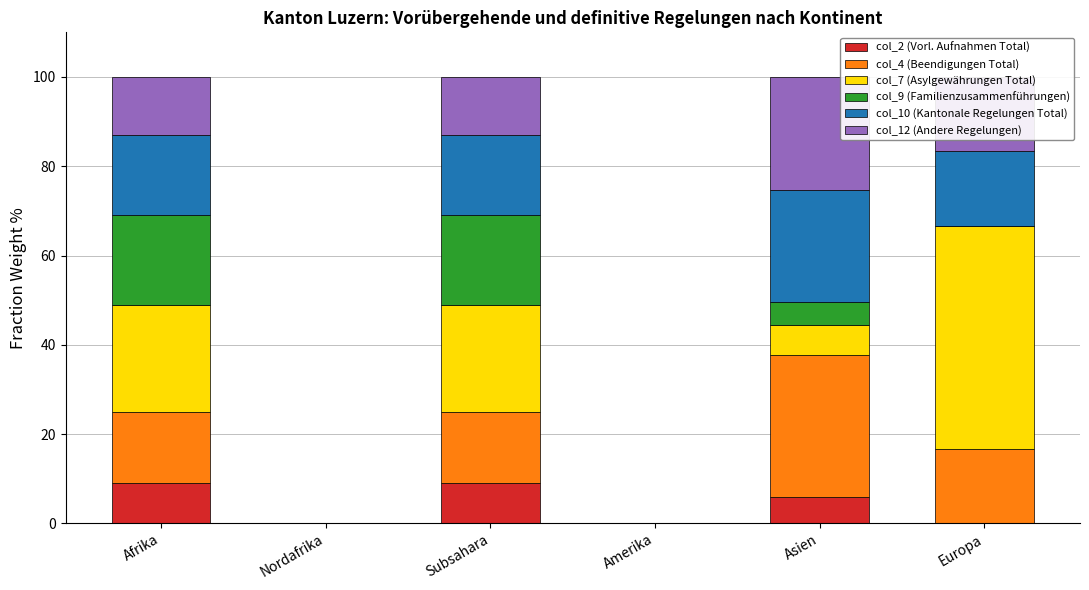

At which label is col_2 (Vorl. Aufnahmen Total) closest to 4?

Asien